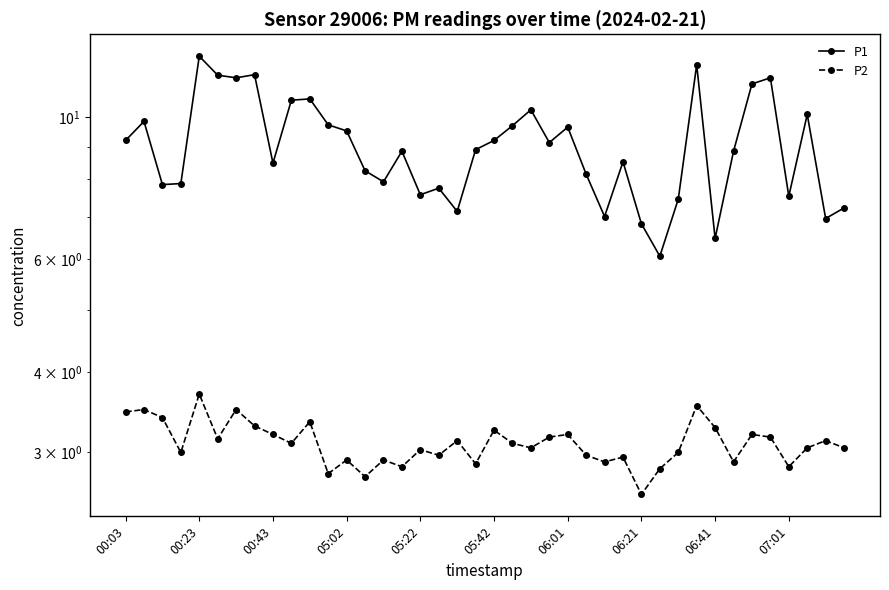

Does the chart have visible grid lines?

No